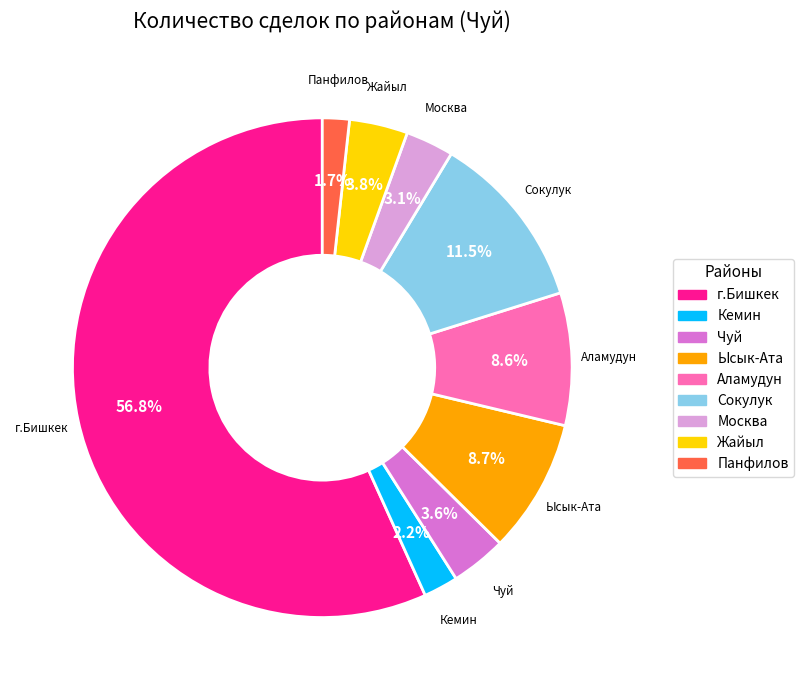

Is it true that Чуй is 4% of the pie?

True